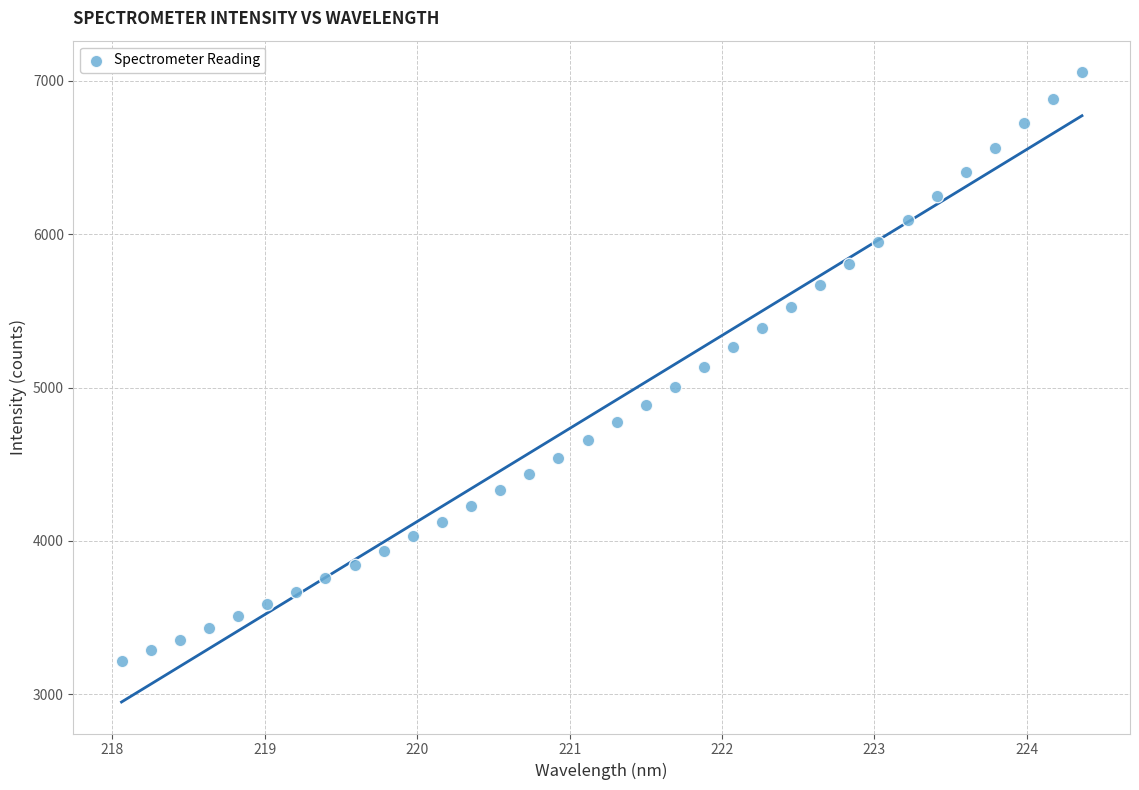

What is the range of X values (max minus min)?

6.3